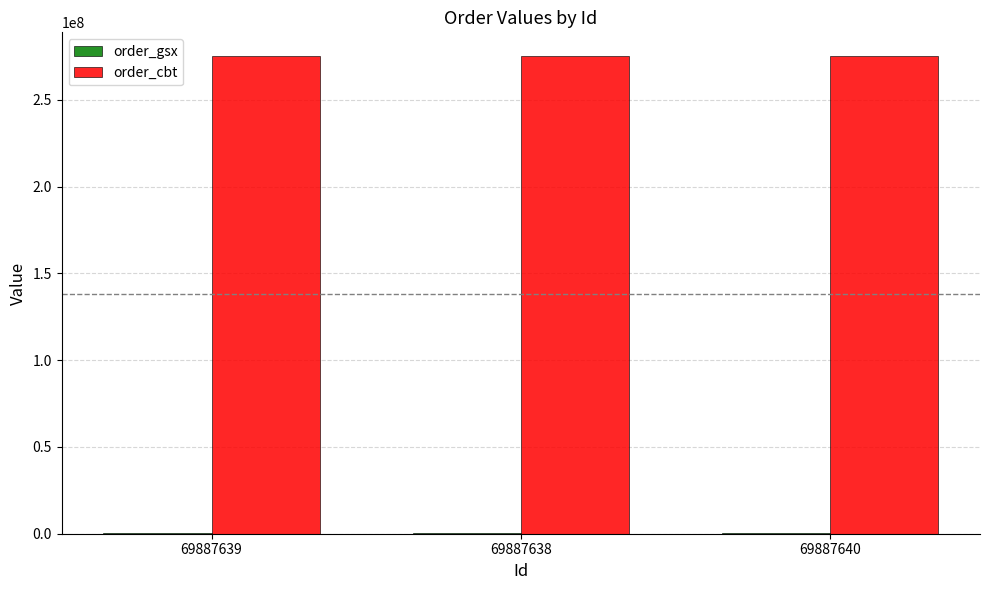

The order_cbt series shows 275115112 at 69887640. True or false?

True